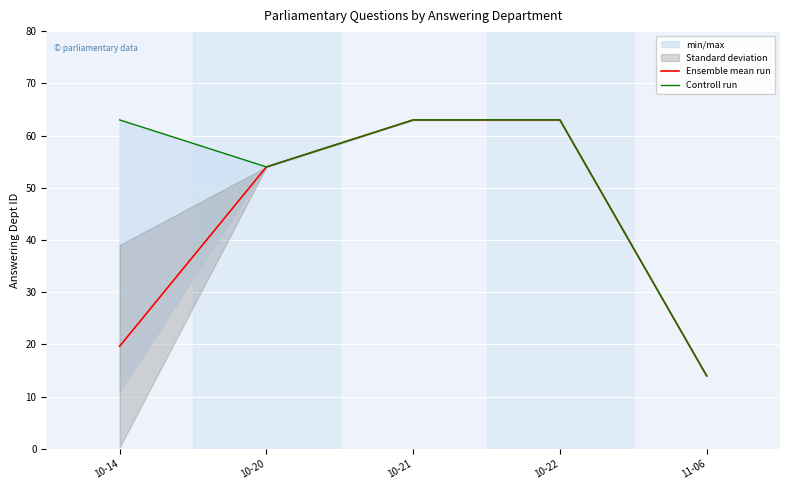

Does the chart display data point markers on the line(s)?

No